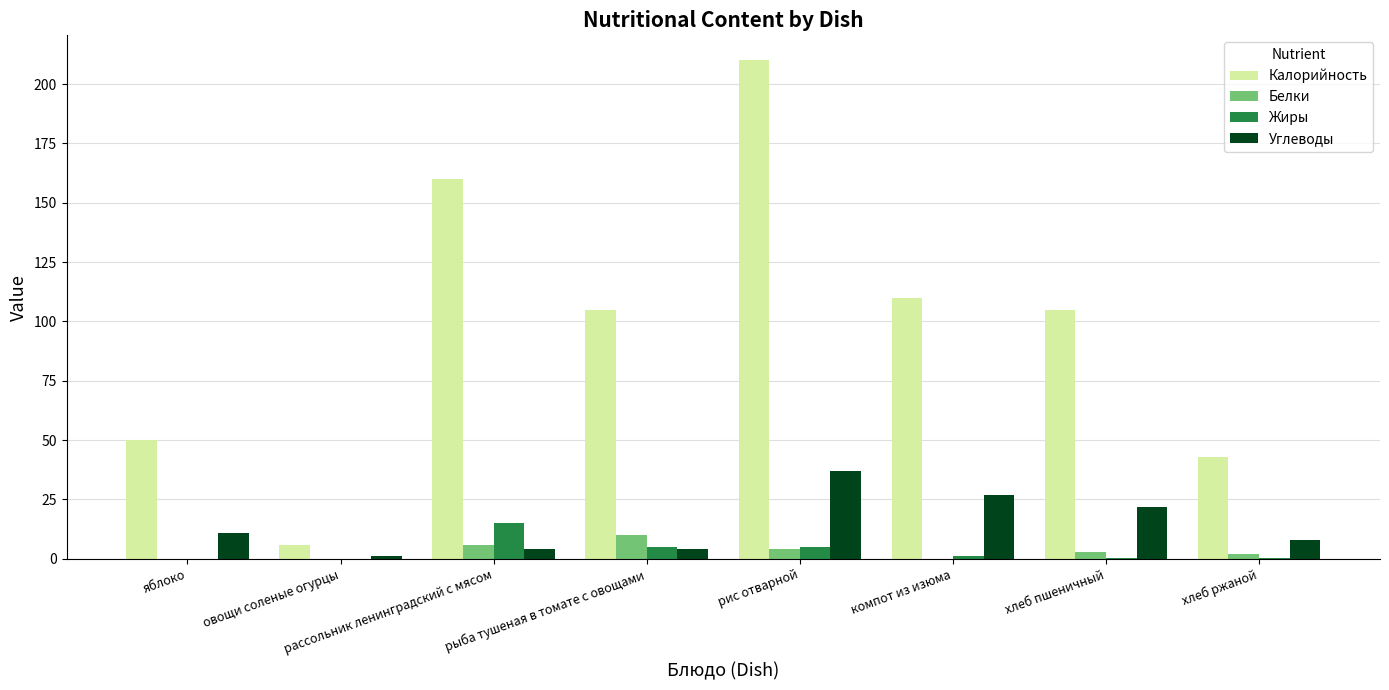

What is the total value across all series at рис отварной?

256.0